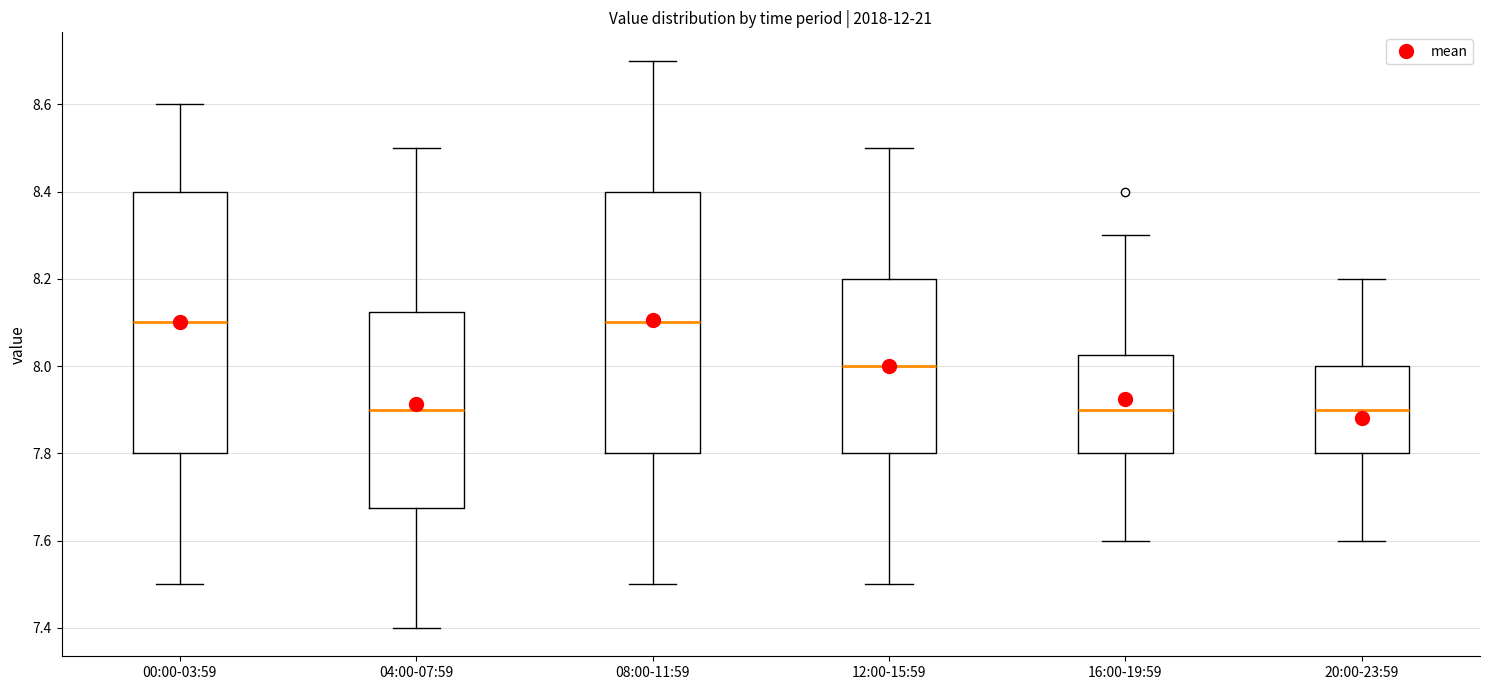

Reading left to right, transcribe this box plot: for each box, give where its median line is, the range the box spans, and where its two whiskers end, as read against the y-axis. The values are not printed on the chart, so give them approximately, as read against the axis.

00:00-03:59: median 8.10, box 7.80 to 8.40, whiskers 7.50 to 8.60
04:00-07:59: median 7.90, box 7.68 to 8.12, whiskers 7.40 to 8.50
08:00-11:59: median 8.10, box 7.80 to 8.40, whiskers 7.50 to 8.70
12:00-15:59: median 8.00, box 7.80 to 8.20, whiskers 7.50 to 8.50
16:00-19:59: median 7.90, box 7.80 to 8.02, whiskers 7.60 to 8.30
20:00-23:59: median 7.90, box 7.80 to 8.00, whiskers 7.60 to 8.20